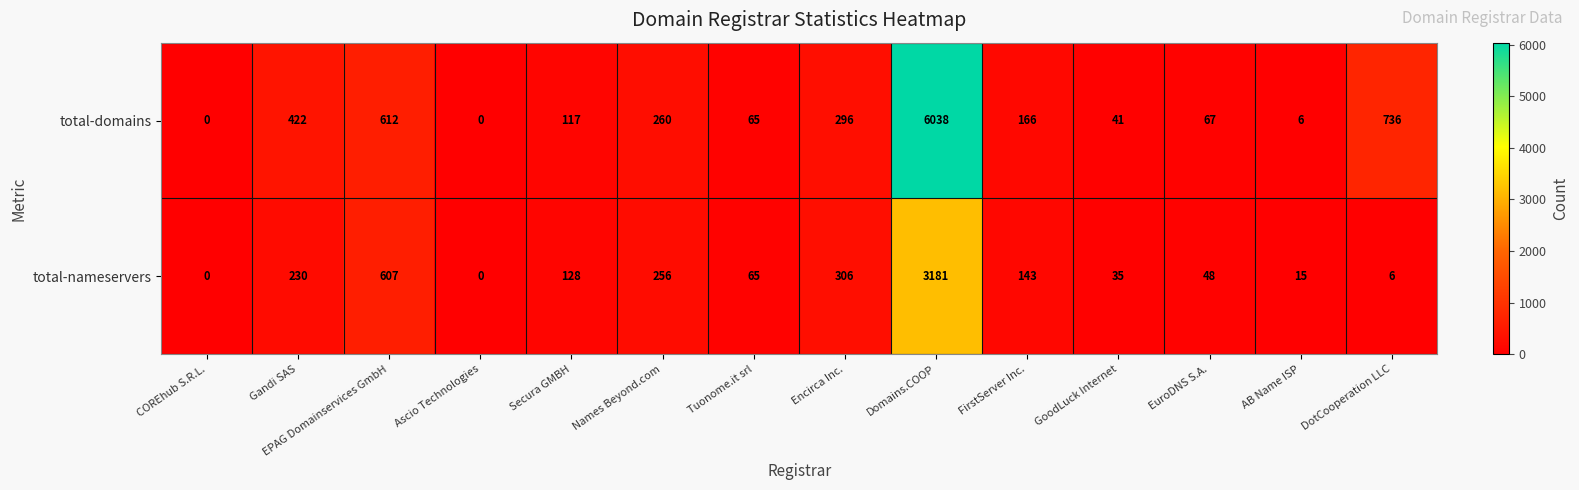

Which series has the largest total across all categories?

total-domains